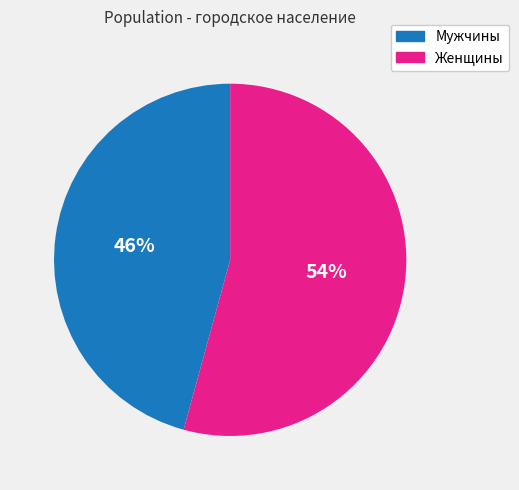

Between Женщины and Мужчины, which is larger?

Женщины